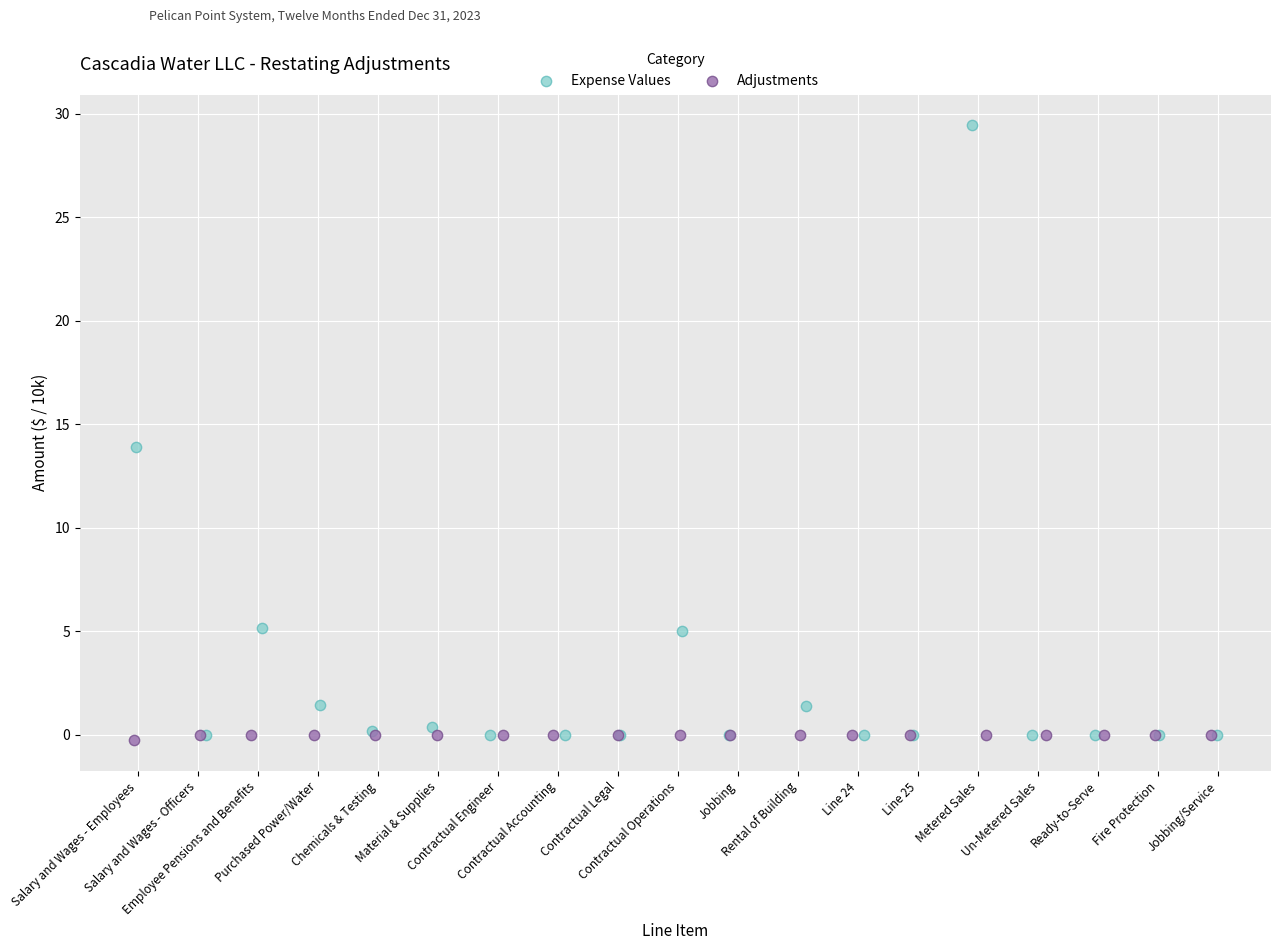

What are all the series names shown in the legend?

Expense Values, Adjustments